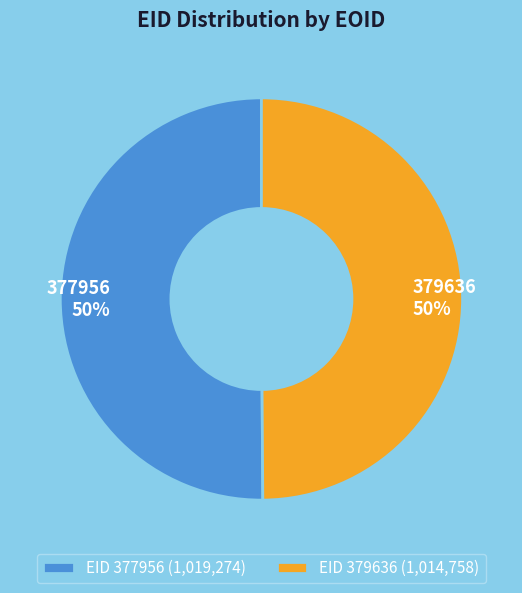

How many slices are in this pie chart?

2